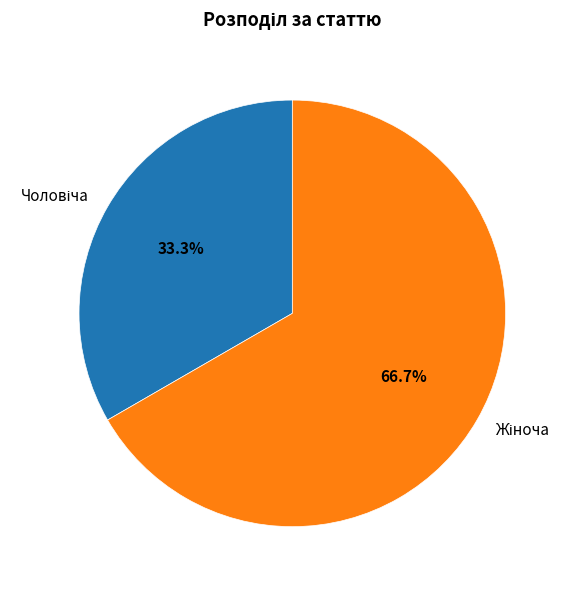

Count the number of slices in the pie.

2